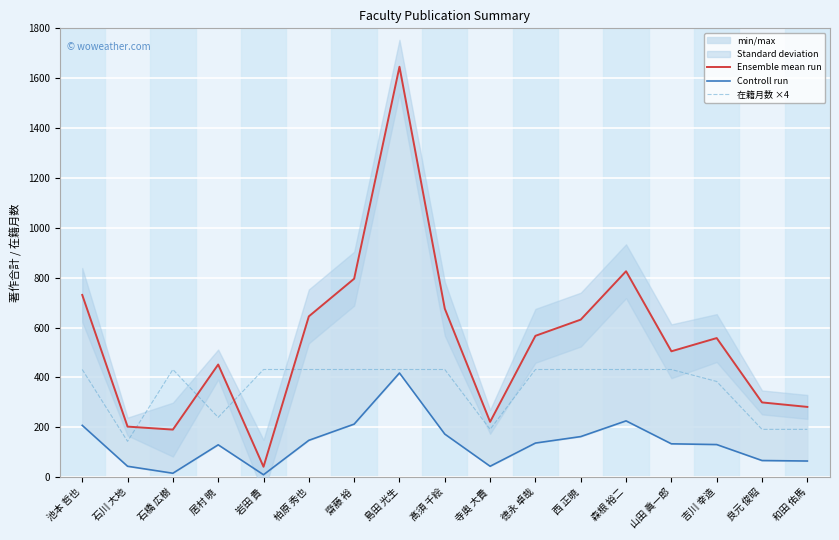

Which series changed the most between 池本 哲也 and 柏原 秀也?

Ensemble mean run